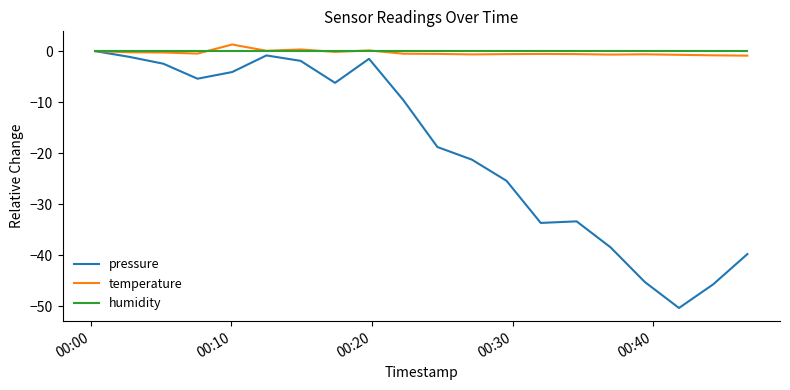

Which series has the largest range (max minus min)?

pressure